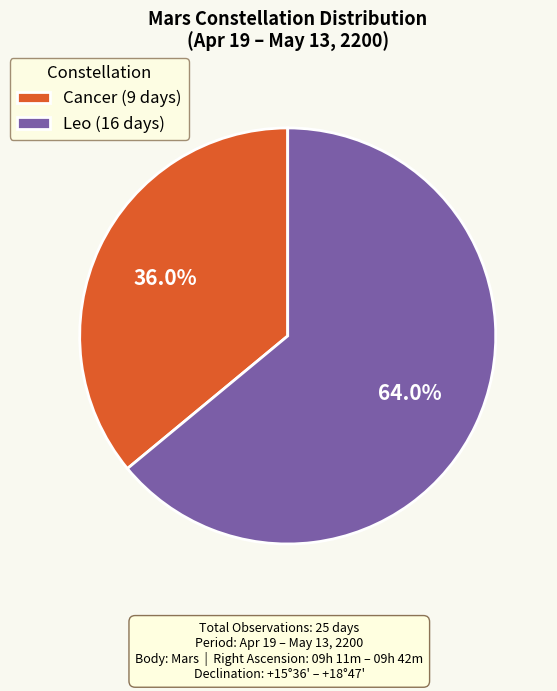

What portion of the pie excludes Cancer (9 days)?

64.0%